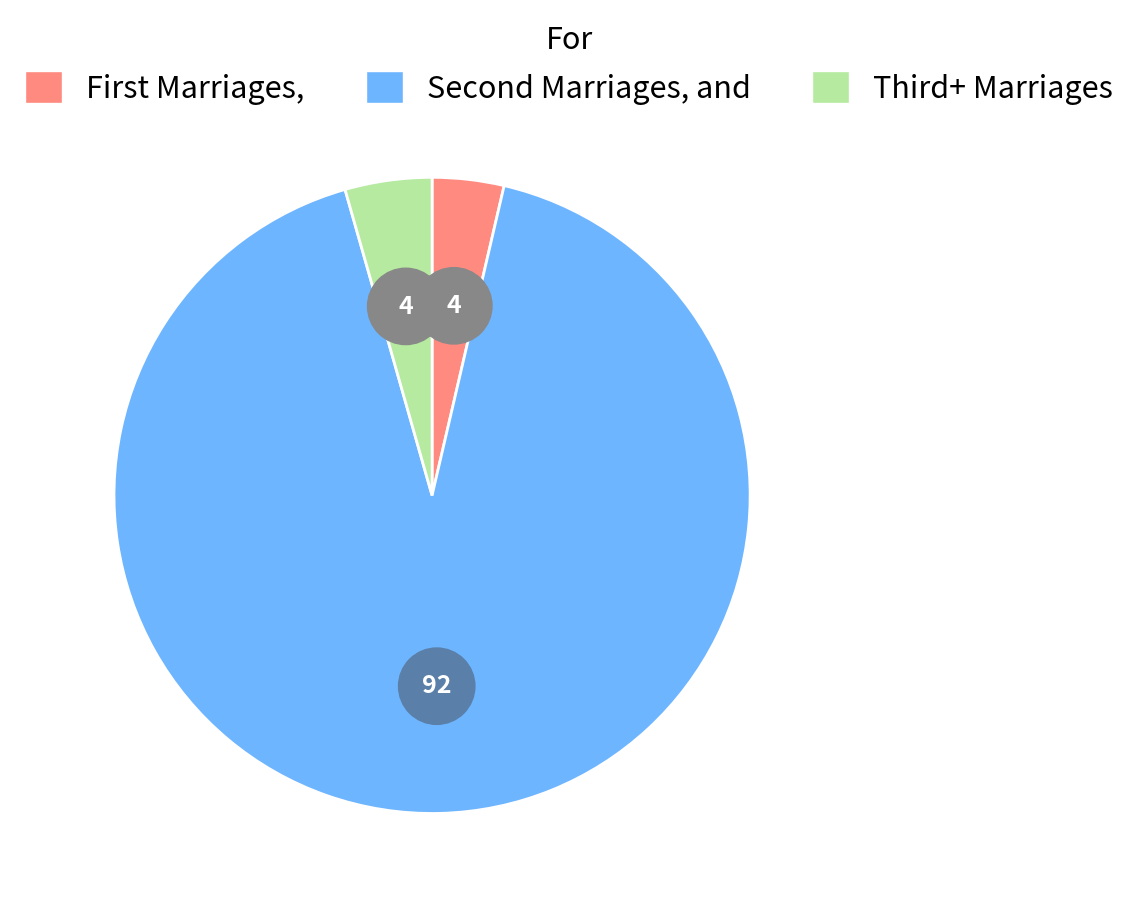

Count the number of slices in the pie.

3